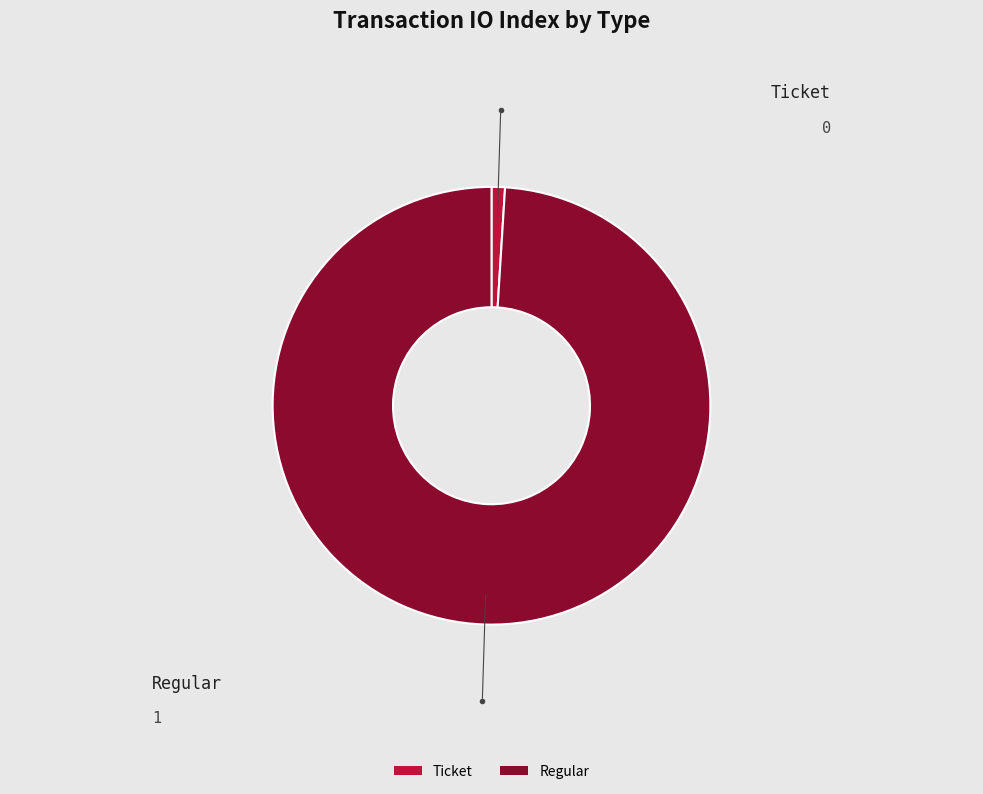

Combined, do Regular and Ticket account for over 50%?

Yes